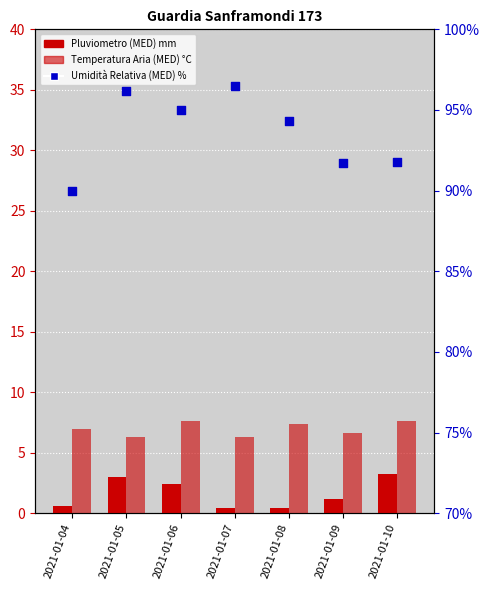

What are all the series names shown in the legend?

Pluviometro (MED) mm, Temperatura Aria (MED) °C, Umidità Relativa (MED) %